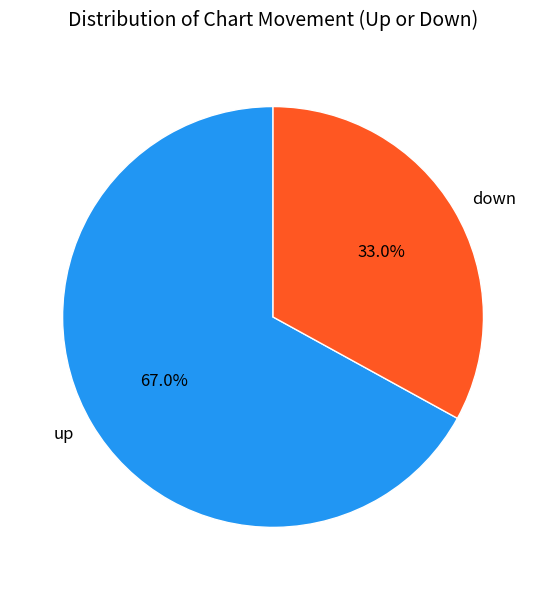

The up slice represents 56% of the pie. True or false?

False